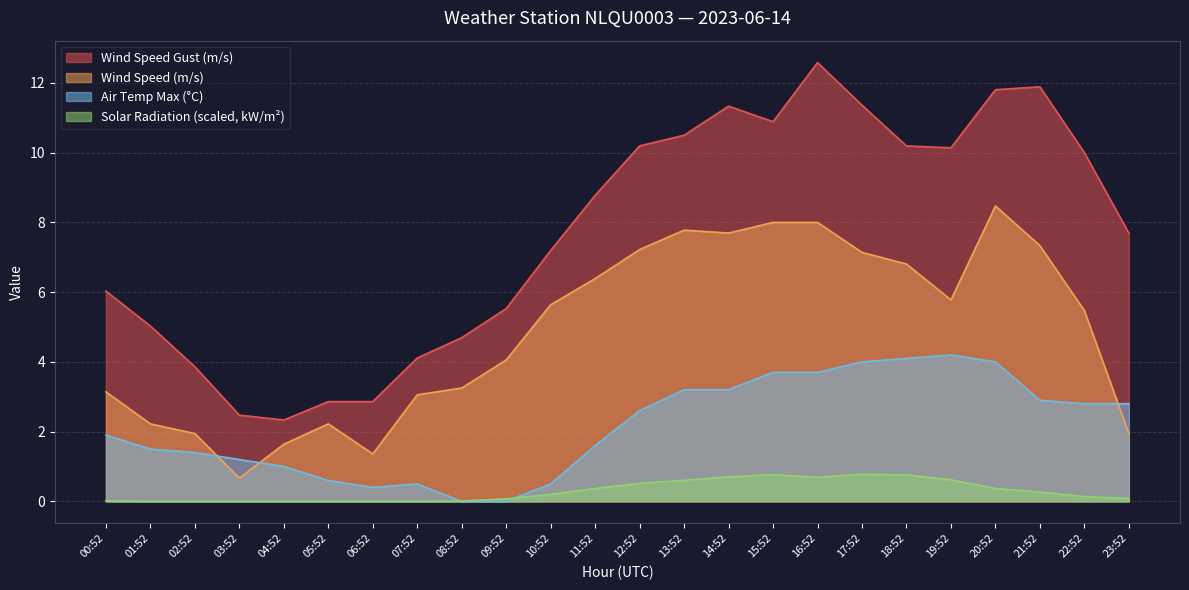

What is the sum of the WIND_SPEED values at 22:52 and 08:52?

8.7